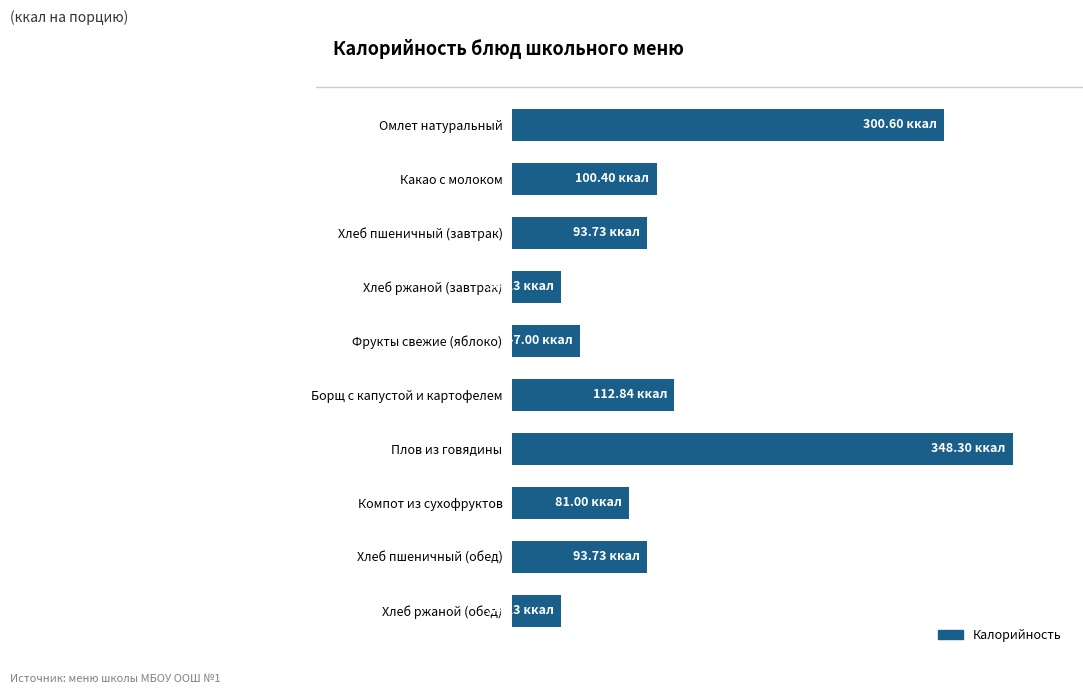

Are the bars horizontal?

Yes